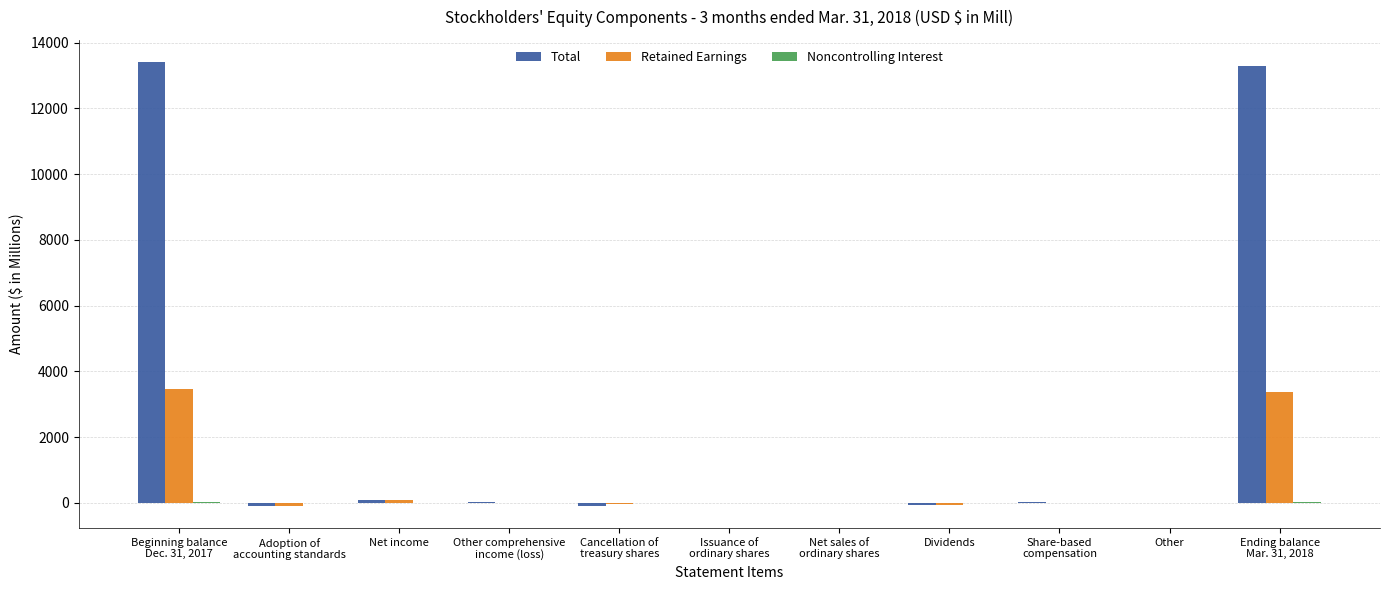

Which series has the widest spread of values?

Total